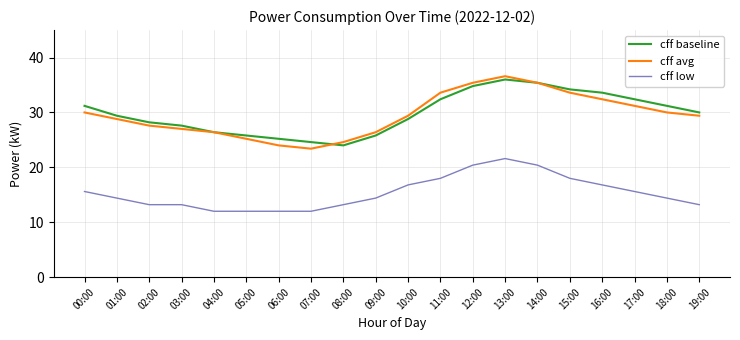

Reading right to left, extract all data points from this chart.

cff baseline: 19:00=30.0	18:00=31.2	17:00=32.4	16:00=33.6	15:00=34.2	14:00=35.4	13:00=36.0	12:00=34.8	11:00=32.4	10:00=28.8	09:00=25.8	08:00=24.0	07:00=24.6	06:00=25.2	05:00=25.8	04:00=26.4	03:00=27.6	02:00=28.2	01:00=29.4	00:00=31.2
cff avg: 19:00=29.4	18:00=30.0	17:00=31.2	16:00=32.4	15:00=33.6	14:00=35.4	13:00=36.6	12:00=35.4	11:00=33.6	10:00=29.4	09:00=26.4	08:00=24.6	07:00=23.4	06:00=24.0	05:00=25.2	04:00=26.4	03:00=27.0	02:00=27.6	01:00=28.8	00:00=30.0
cff low: 19:00=13.2	18:00=14.4	17:00=15.6	16:00=16.8	15:00=18.0	14:00=20.4	13:00=21.6	12:00=20.4	11:00=18.0	10:00=16.8	09:00=14.4	08:00=13.2	07:00=12.0	06:00=12.0	05:00=12.0	04:00=12.0	03:00=13.2	02:00=13.2	01:00=14.4	00:00=15.6